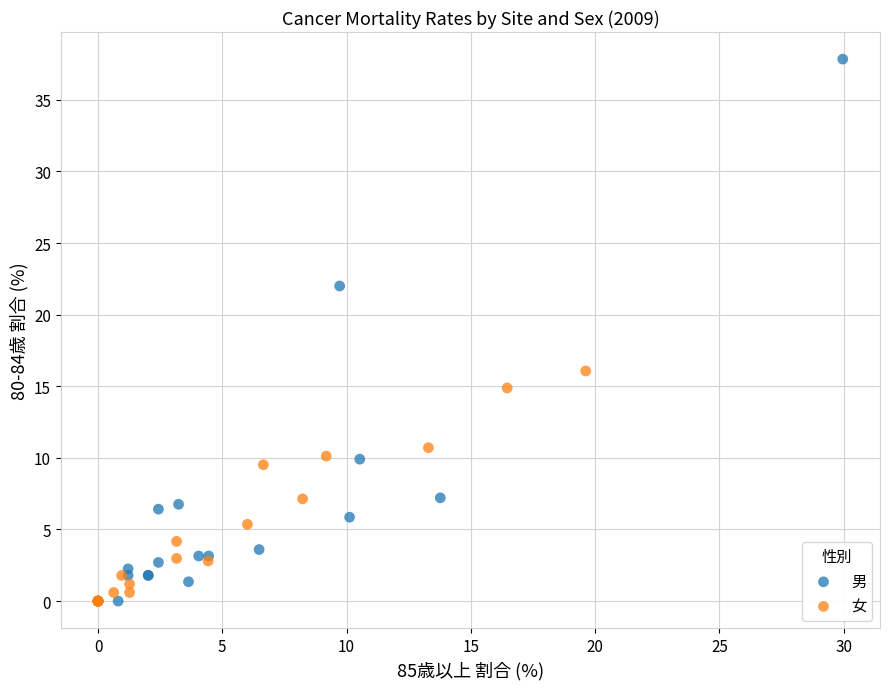

Which series has the widest spread of Y values?

男